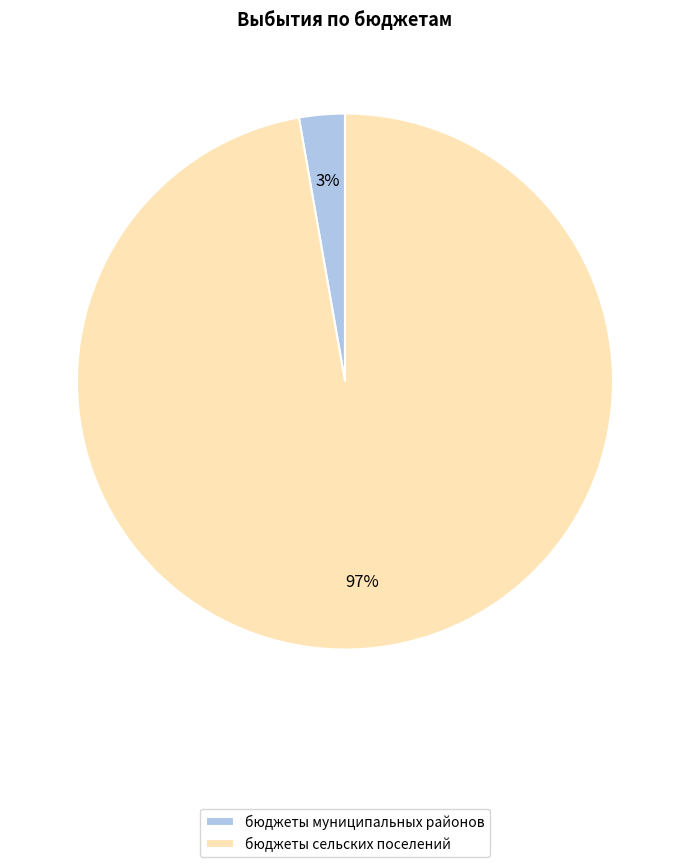

True or false: бюджеты сельских поселений accounts for 97% of the total.

True